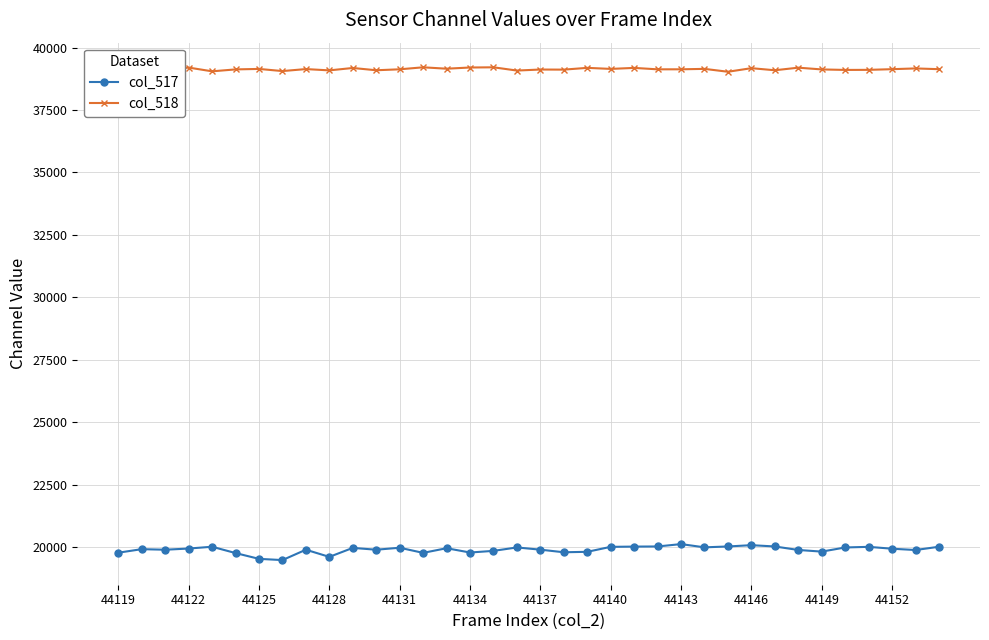

True or false: col_517 and col_518 cross at least once.

False